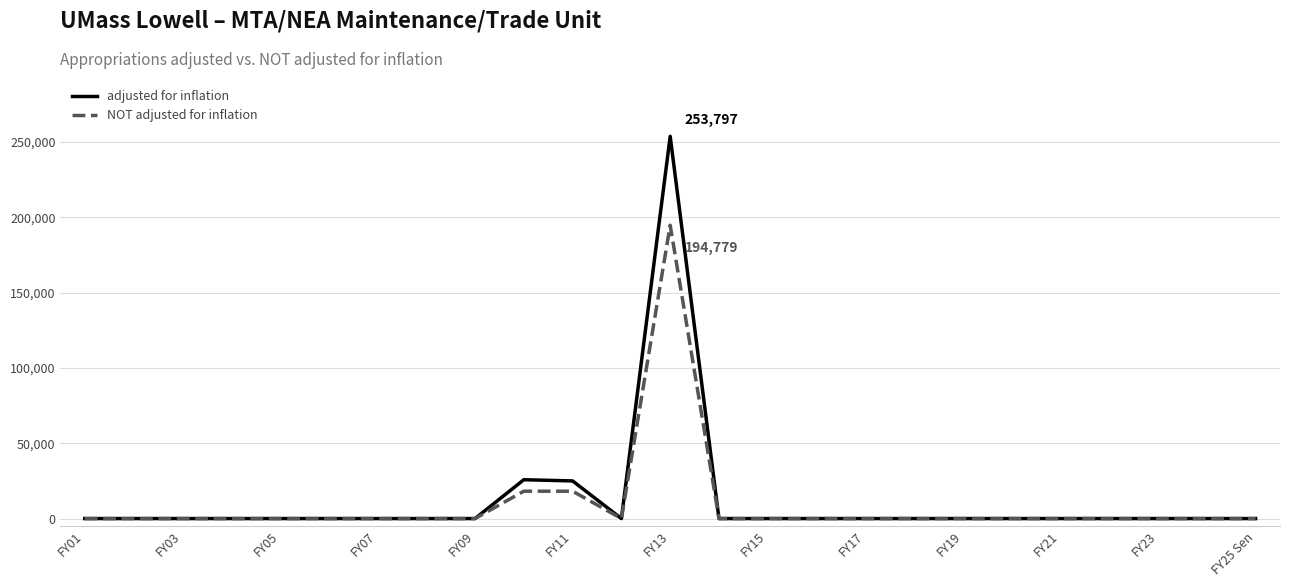

List the series in order of their peak value, highest first.

adjusted for inflation, NOT adjusted for inflation